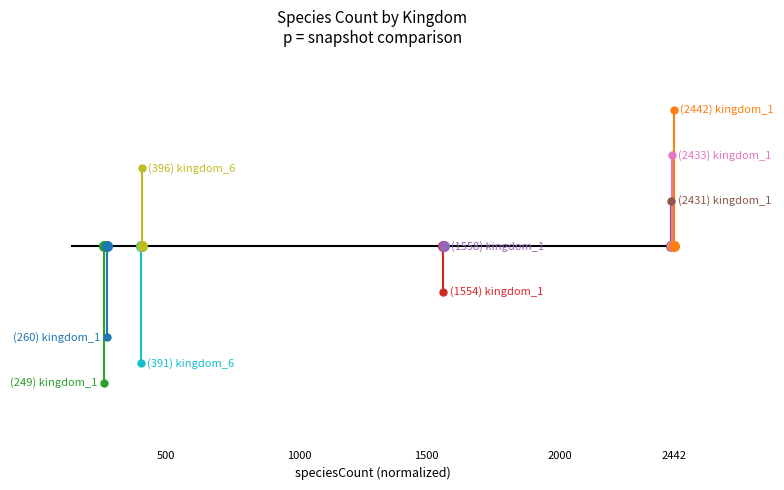

Which series has the largest total across all categories?

kingdom_1 (1.00)